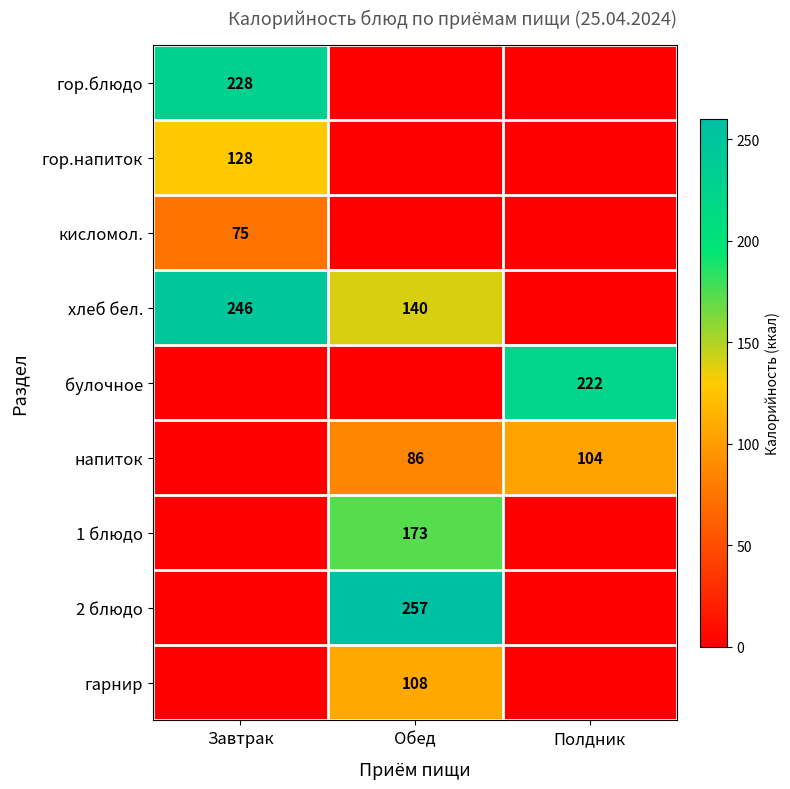

Is it true that гор.блюдо equals 304 at Завтрак?

False